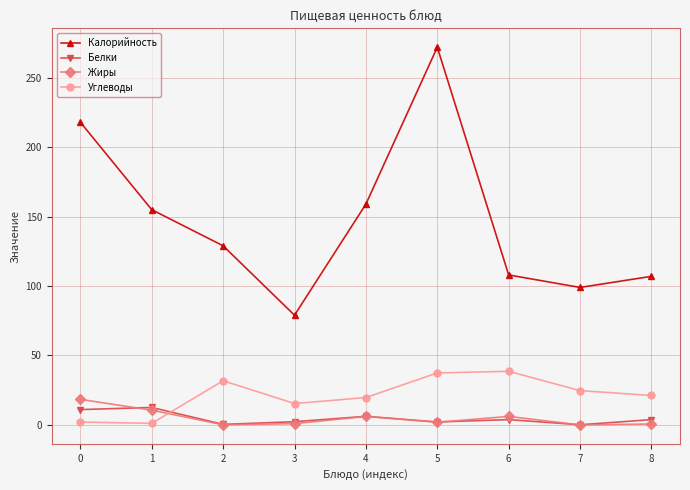

Is the value of Калорийность at 2 greater than the value of Жиры at 5?

Yes